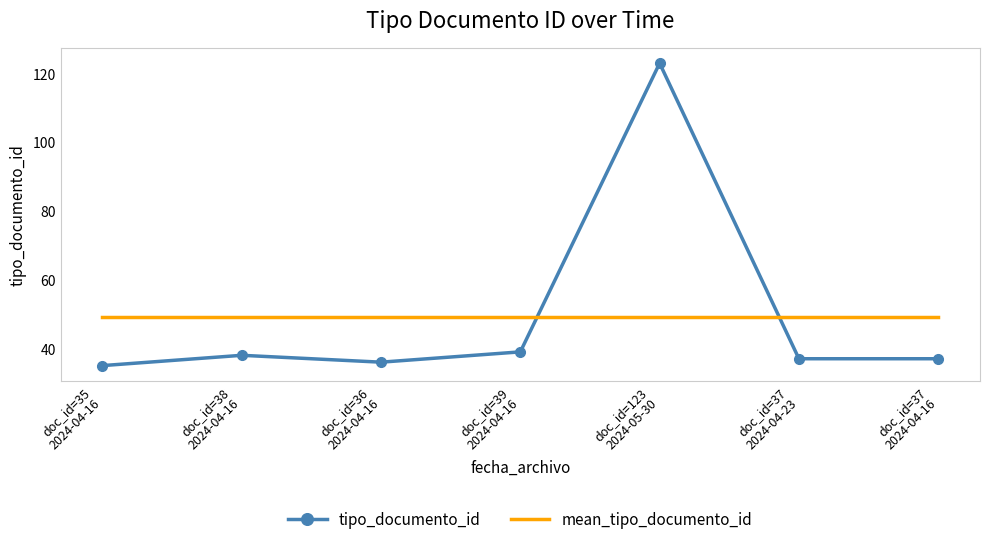

What is the total value across all series at doc_id=39
2024-04-16?

88.3